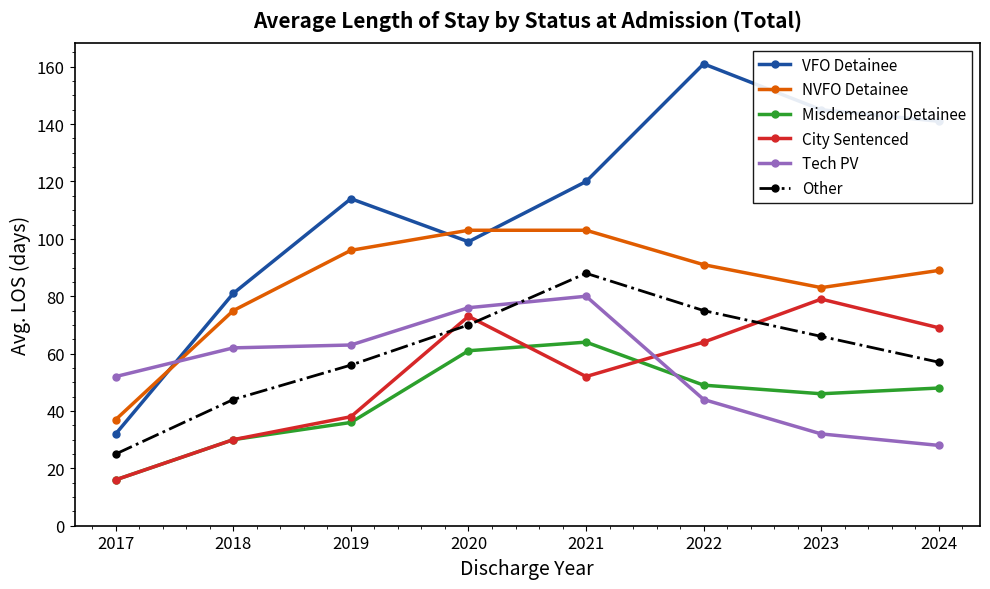

What is the average value of the Other series?

60